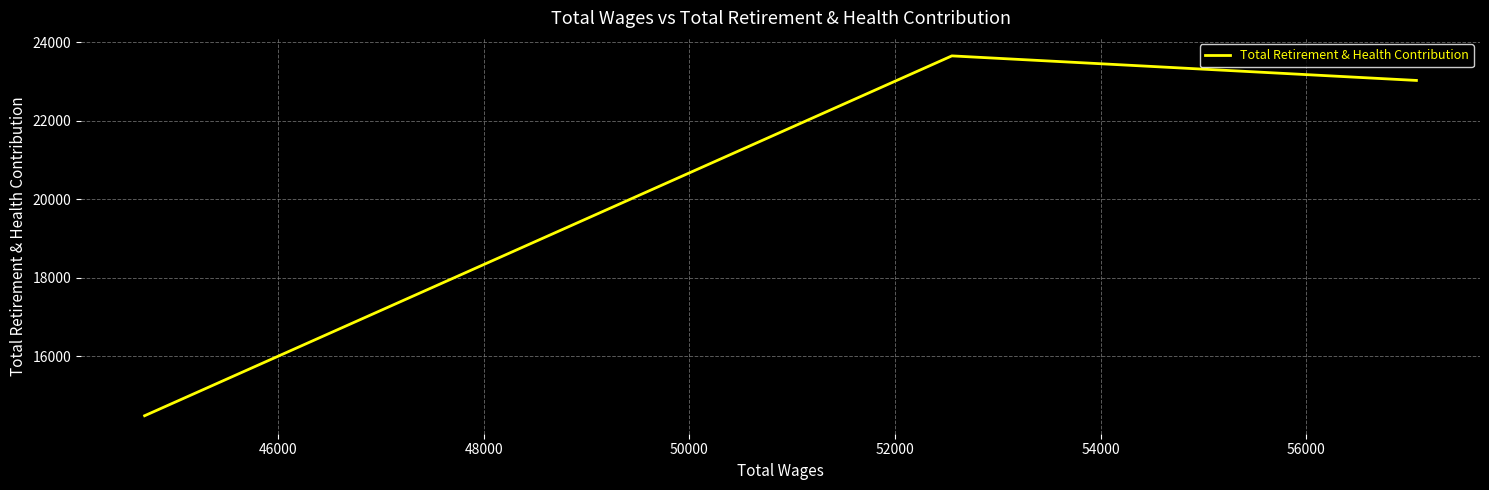

How many data points are less than 23027?

1